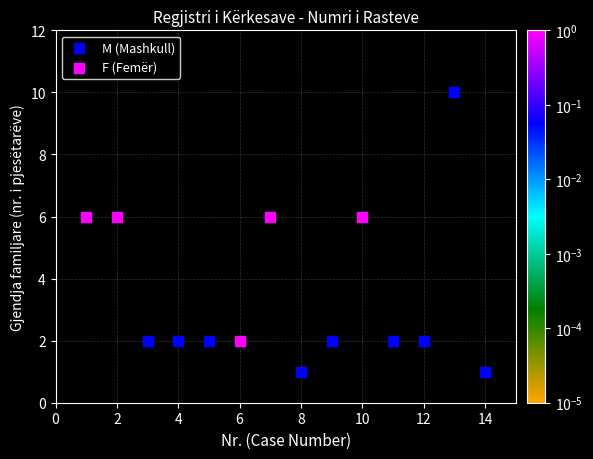

Which series has the largest Y range (max minus min)?

M (Mashkull)